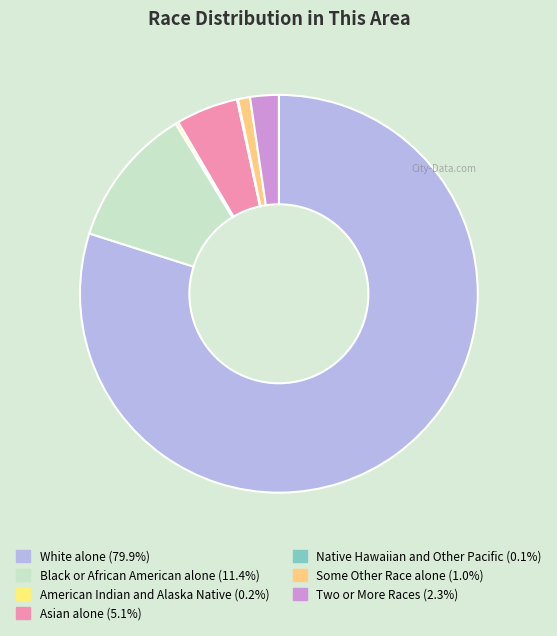

To the nearest percent, what is the average slice percentage?

14%